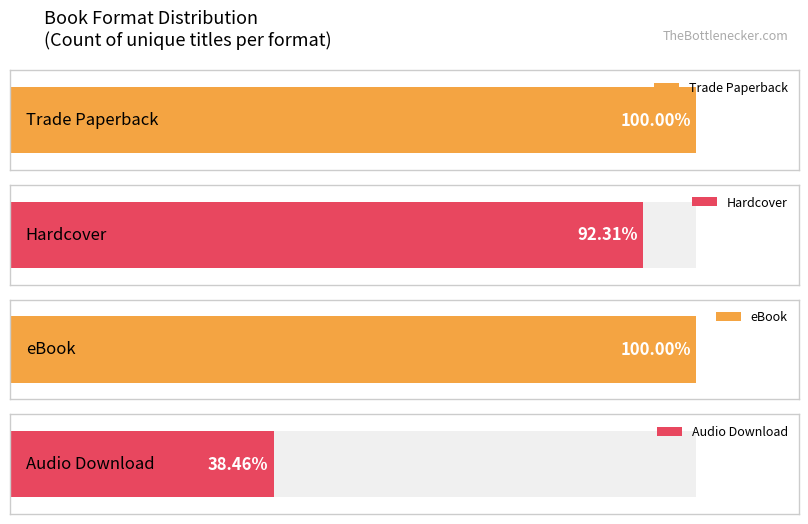

Does the chart contain any negative values?

No